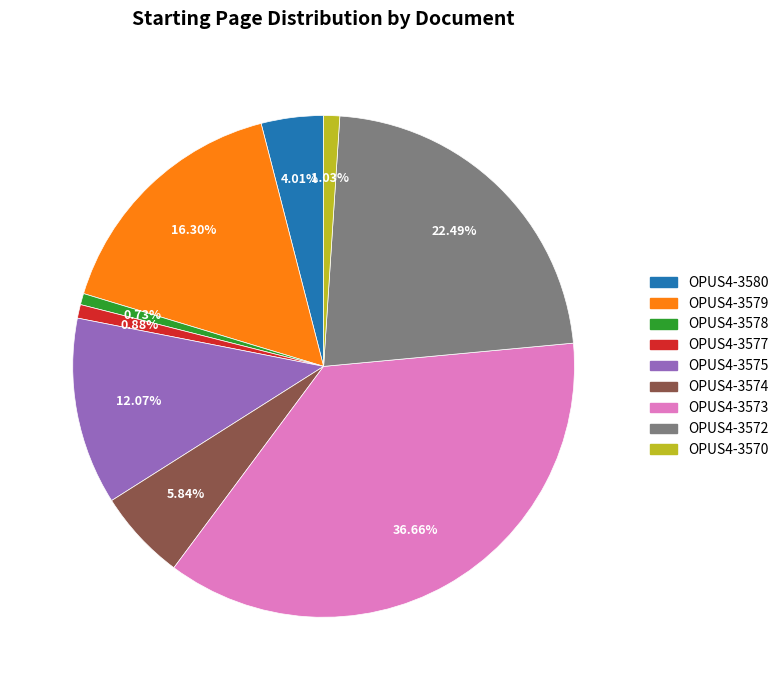

Count the number of slices in the pie.

9